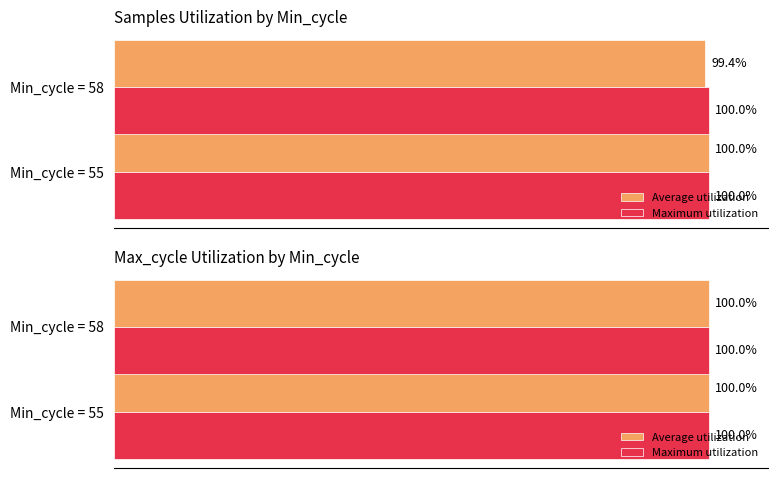

How many Average utilization values are between 99 and 100?

2